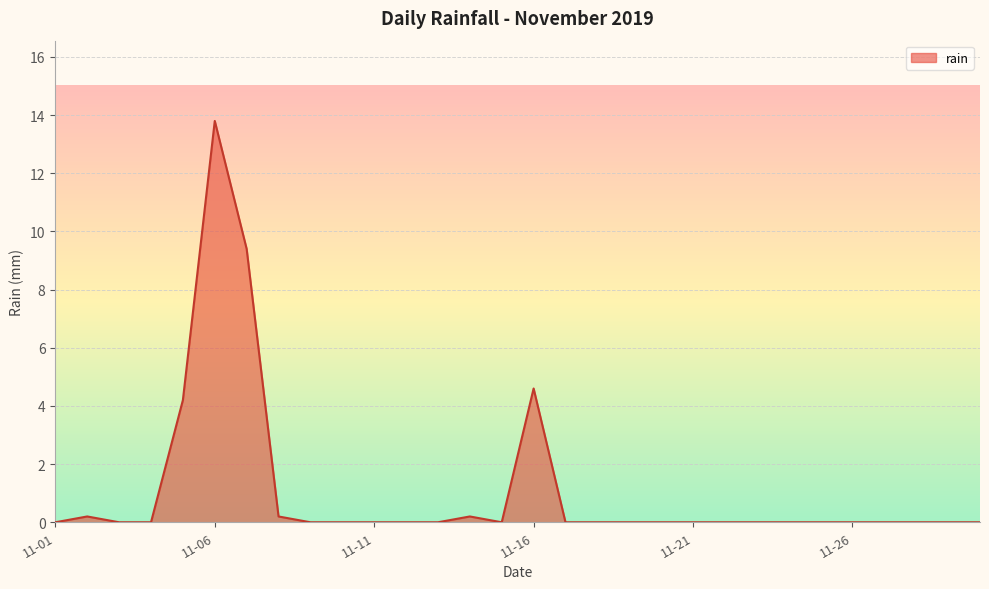

What is the difference between the maximum and second lowest values?

13.8